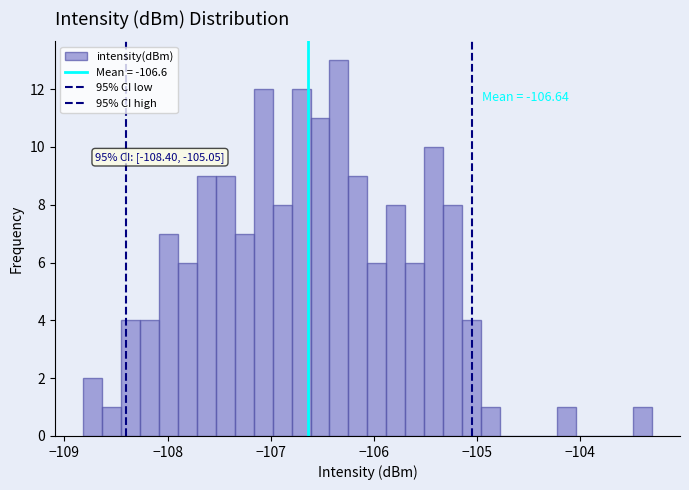

Around what value on the x-axis is the tallest bar? Give the approximate position of its centre, as read against the axis.

-106.3